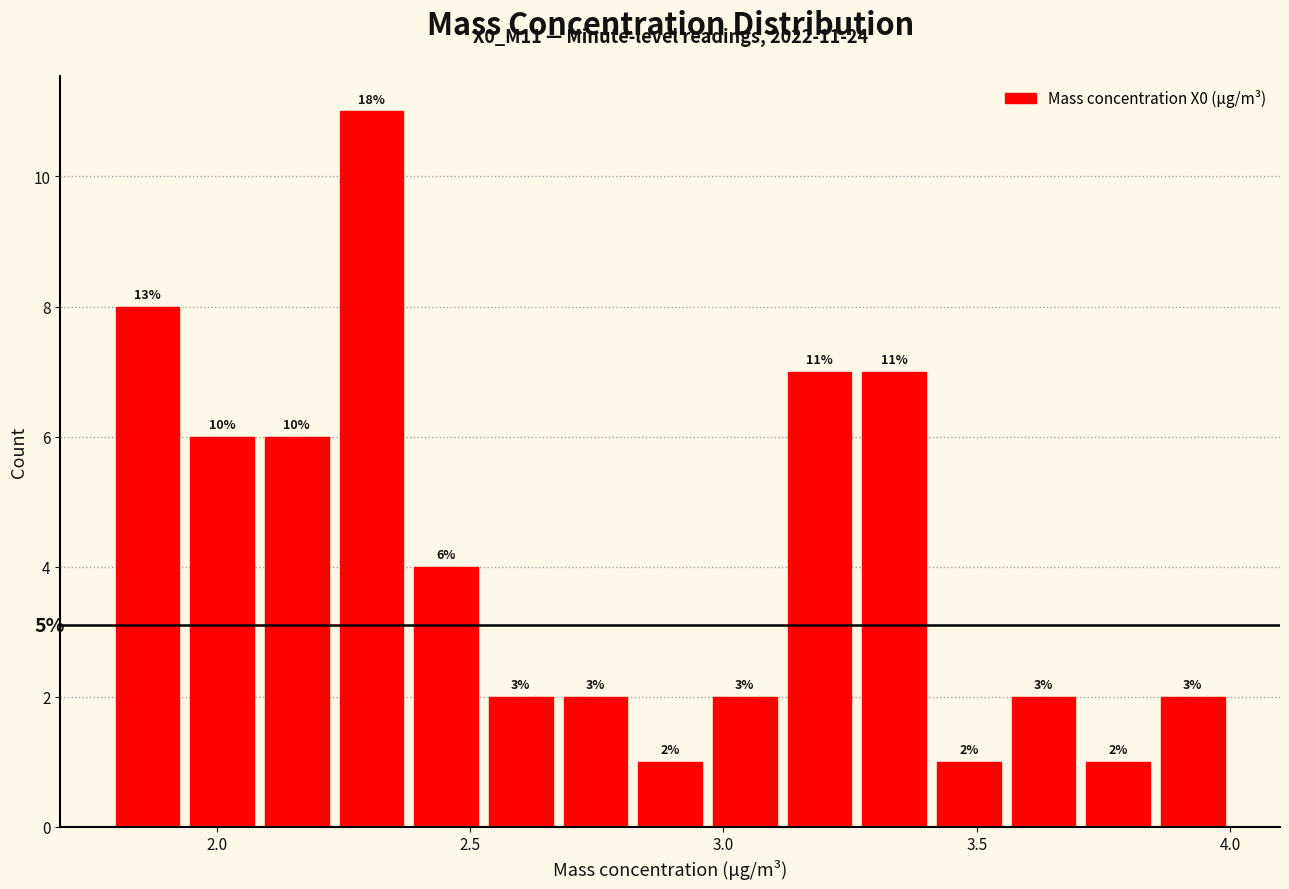

Around what value on the x-axis is the tallest bar? Give the approximate position of its centre, as read against the axis.

2.30